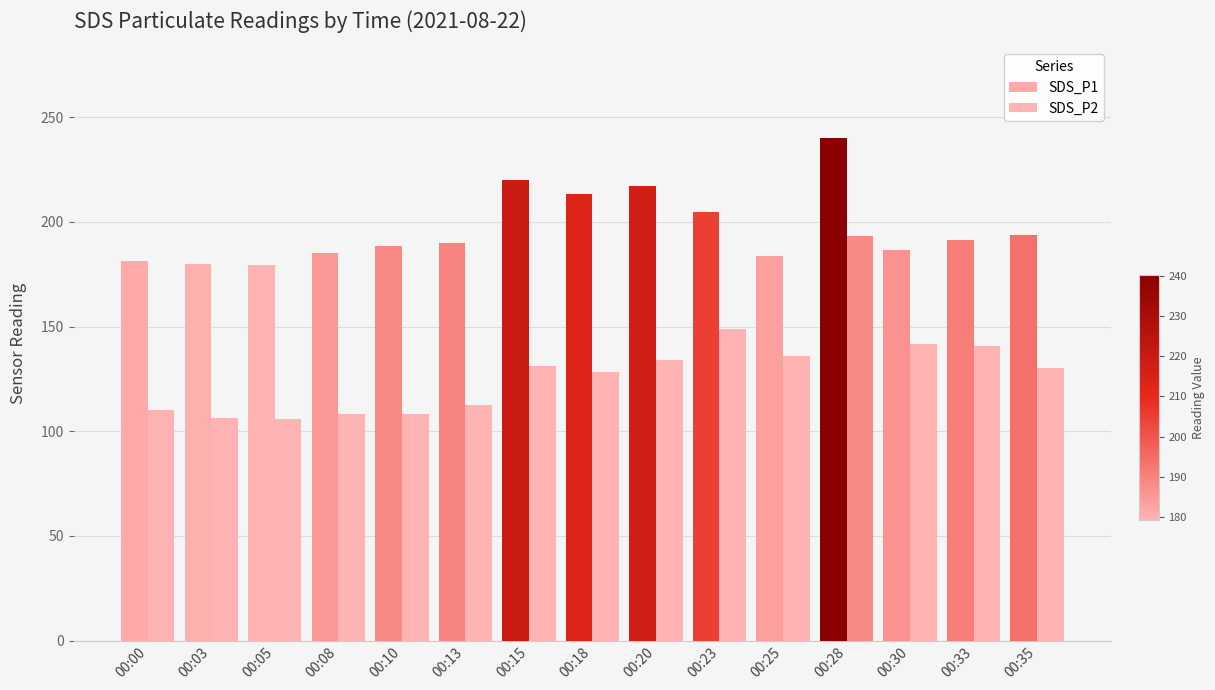

The SDS_P1 series shows 248.2 at 00:05. True or false?

False